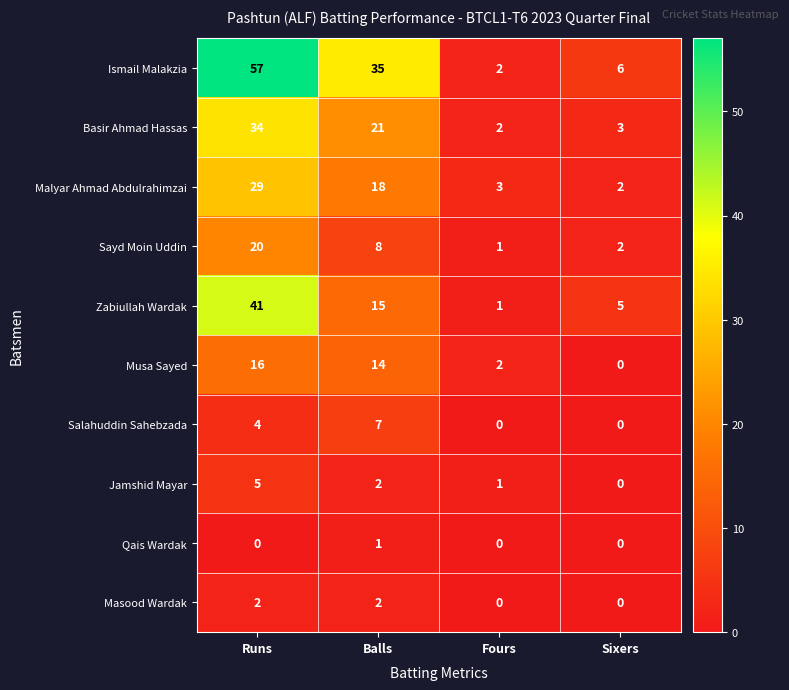

How many distinct data groups are displayed?

10